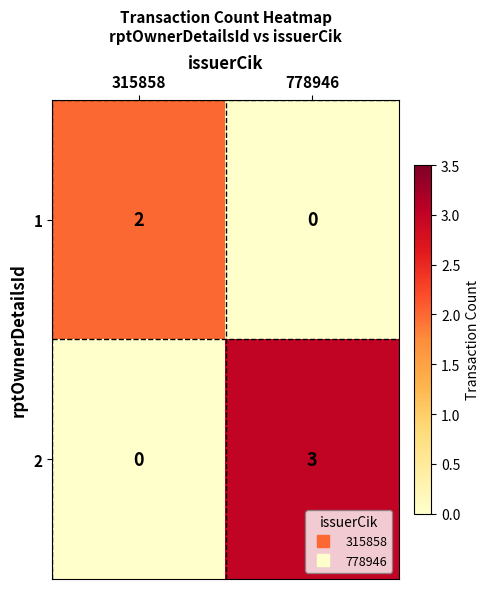

What is the difference between the 2 values at 778946 and 315858?

3